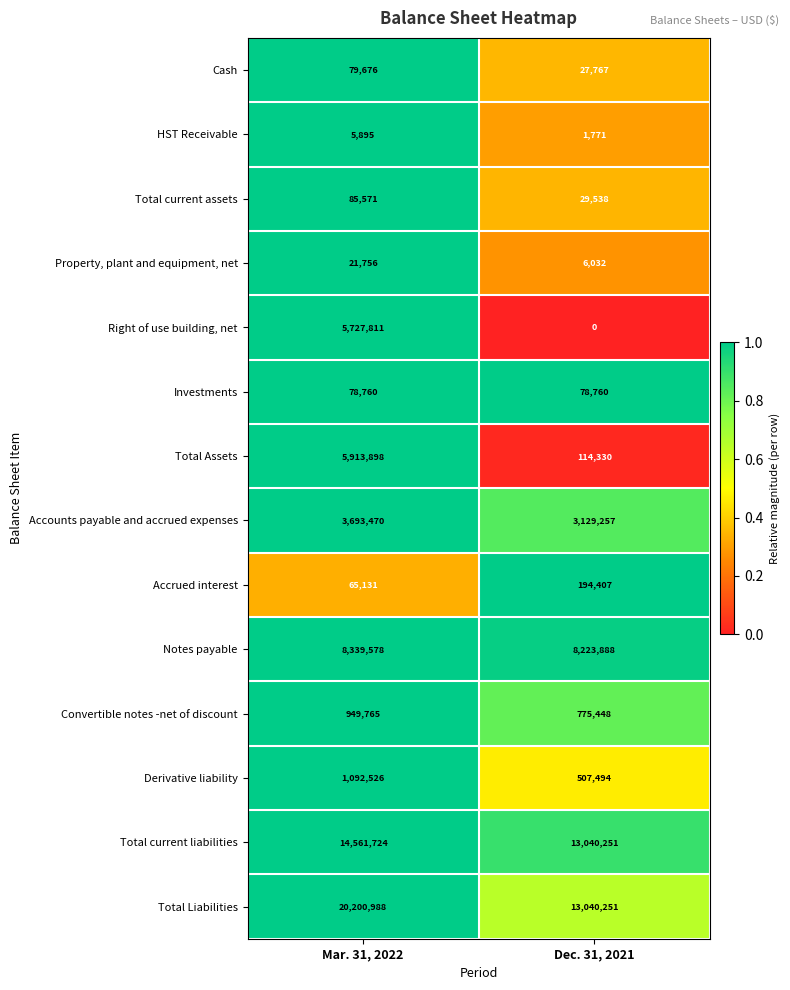

What is the total value across all series at Dec. 31, 2021?

39169194